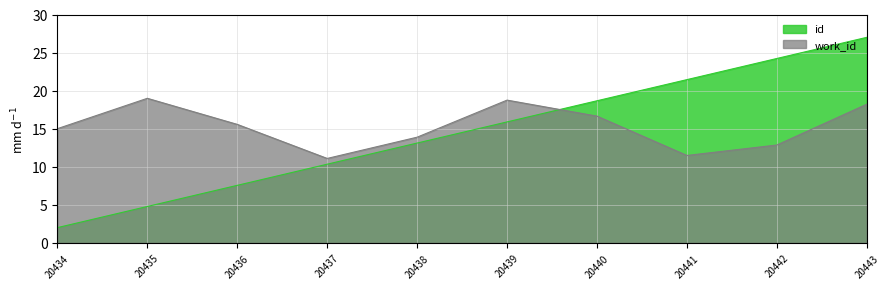

Rank the series by their maximum value, from lowest to highest.

work_id, id